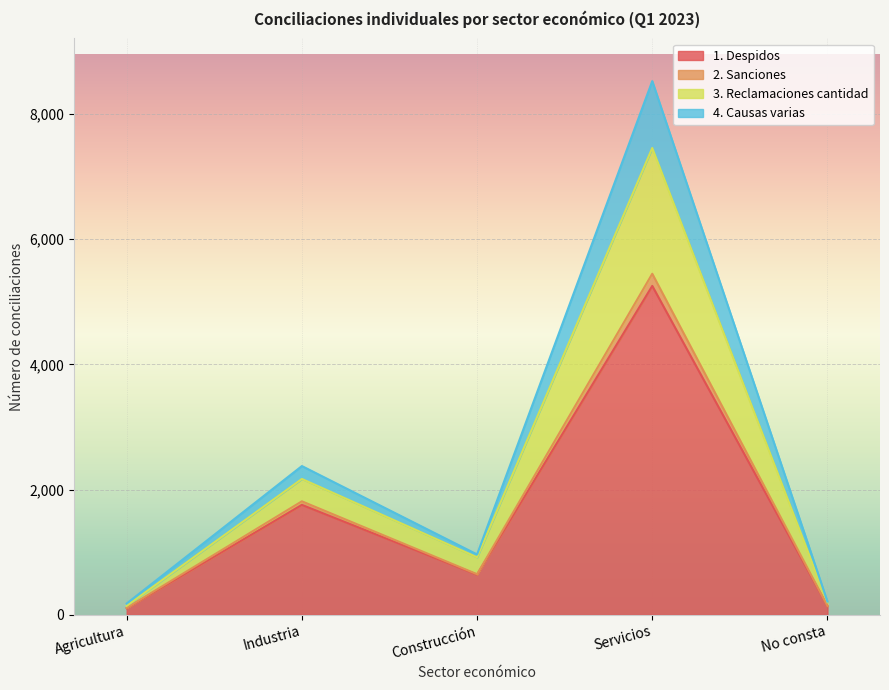

True or false: 1. Despidos has a value of 1756 at Industria.

True